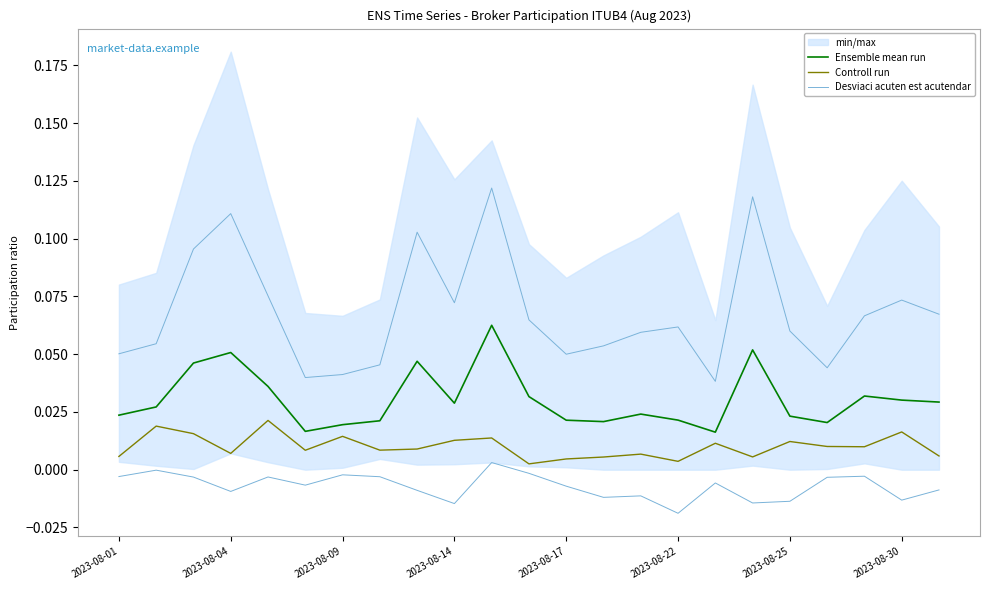

What is the total value across all series at 11?

0.1